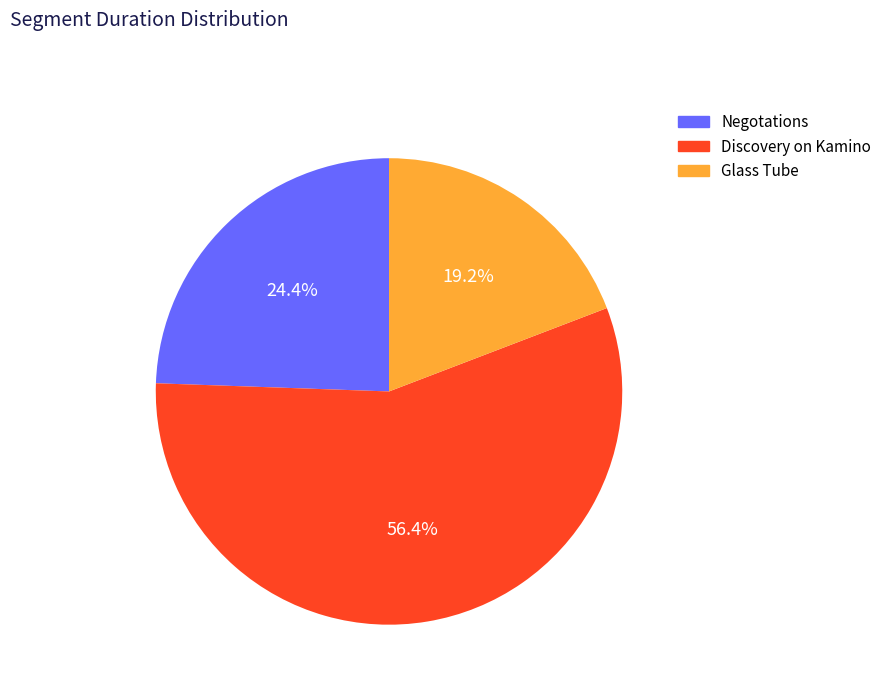

To the nearest percent, what portion does Negotations represent?

24%